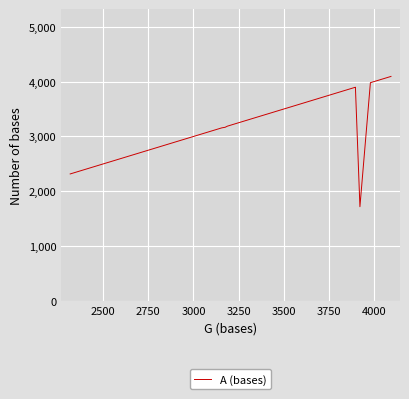

What is the maximum value shown in the chart?

4094